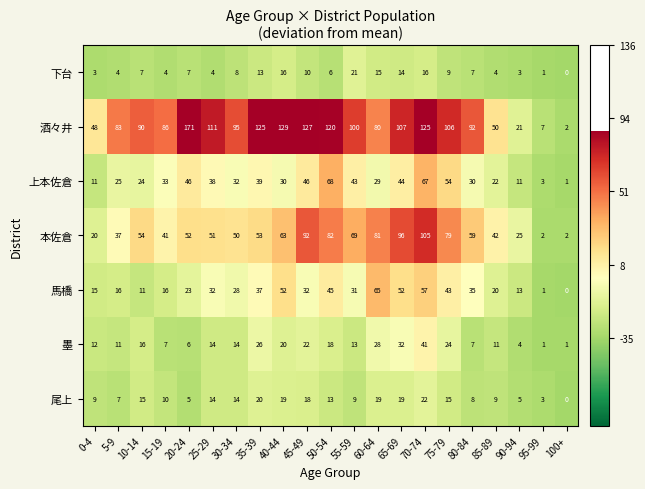

At which category does the chart reach its minimum across all series?

100+